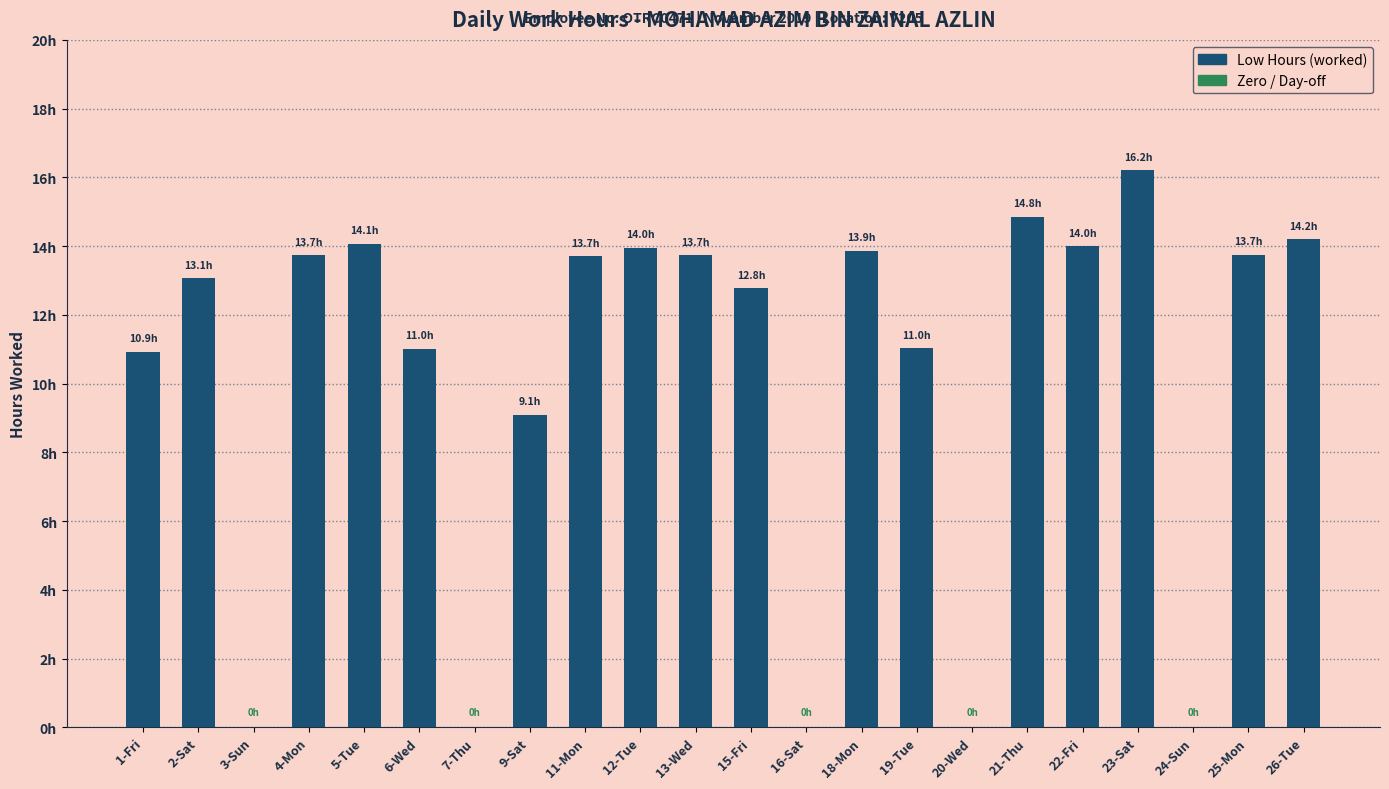

Are the bars grouped side by side (vs. stacked)?

No